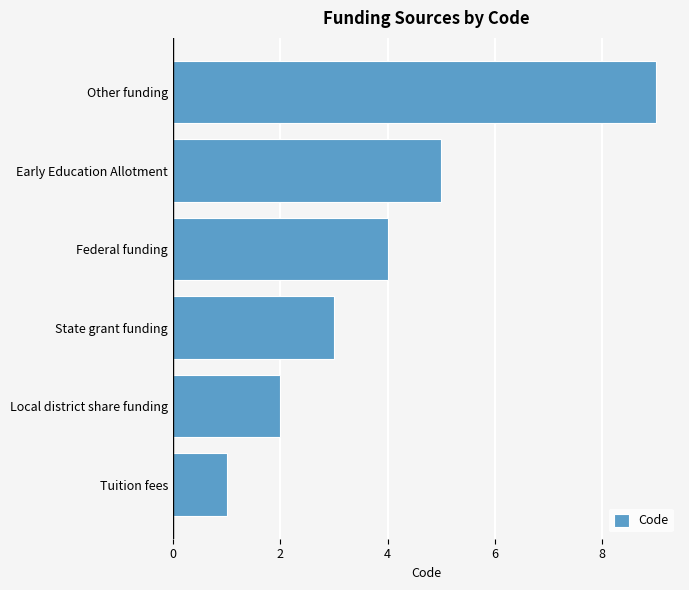

What is the greatest value displayed?

9